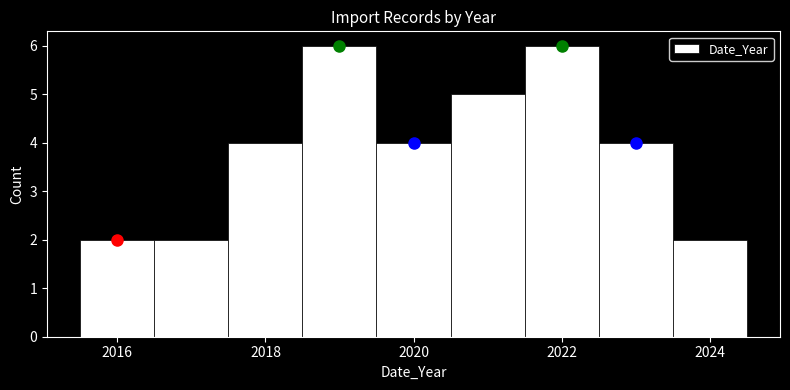

Reading left to right, list every bar in this chart as the range it spans on the x-axis followed by its height. Neither the bar edges nor the heights are printed on the chart, so give them approximately, as read against the axes.

2015.5 to 2016.5: 2
2016.5 to 2017.5: 2
2017.5 to 2018.5: 4
2018.5 to 2019.5: 6
2019.5 to 2020.5: 4
2020.5 to 2021.5: 5
2021.5 to 2022.5: 6
2022.5 to 2023.5: 4
2023.5 to 2024.5: 2